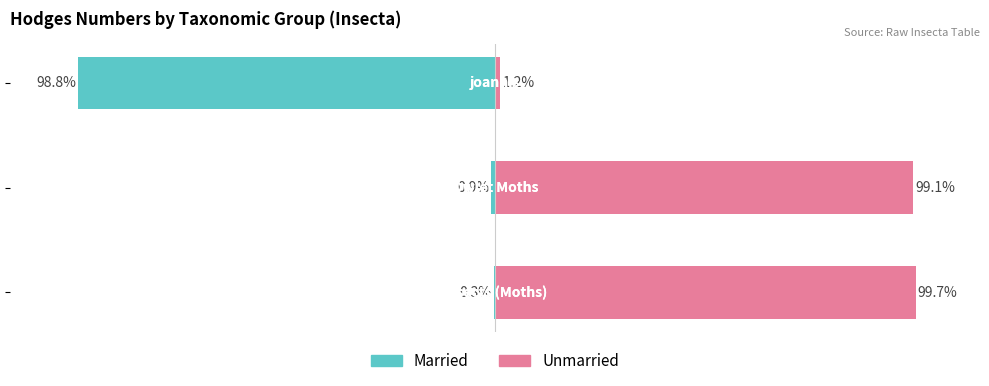

Which series has the largest range (max minus min)?

Married